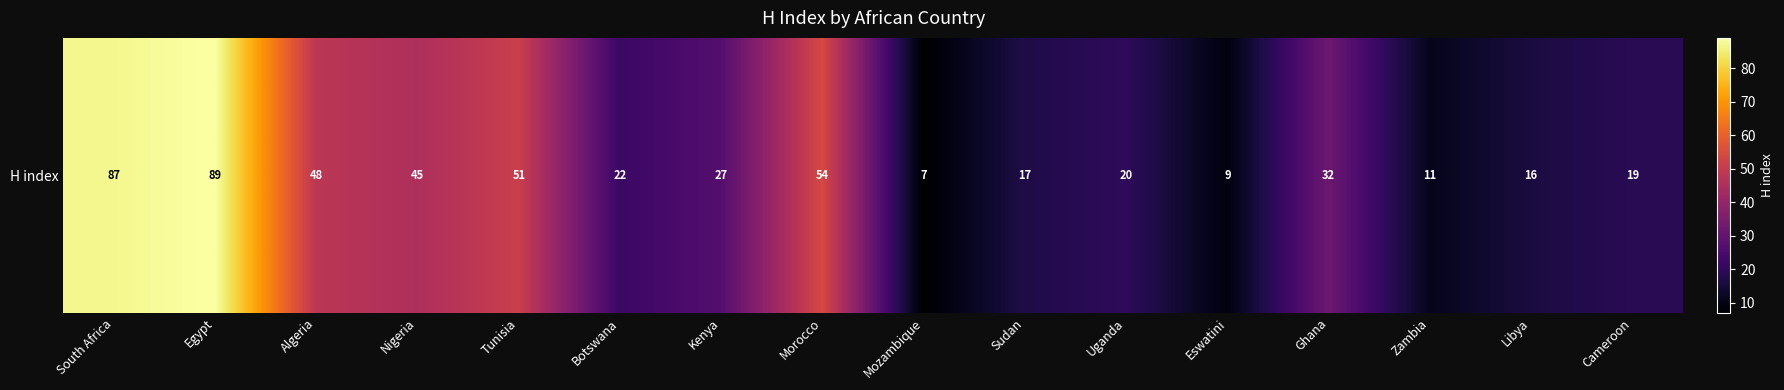

Count the number of data series in this chart.

1